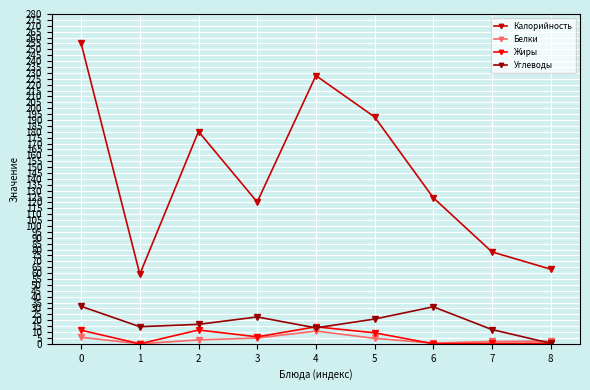

Between 4 and 8, which series saw the biggest shift?

Калорийность